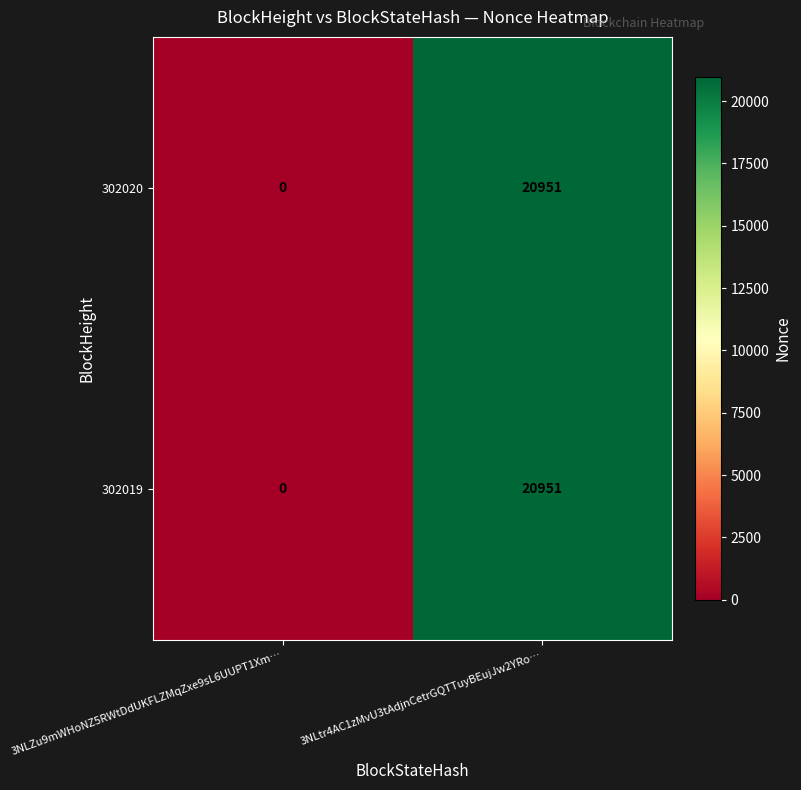

At how many categories does at least one series exceed 8083?

1